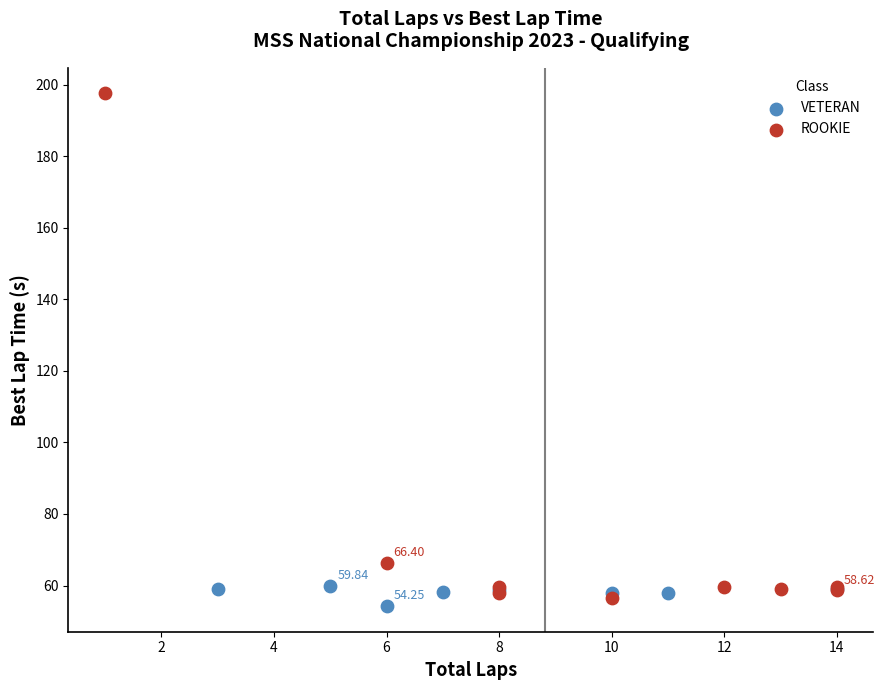

Which series has the widest spread of Y values?

ROOKIE